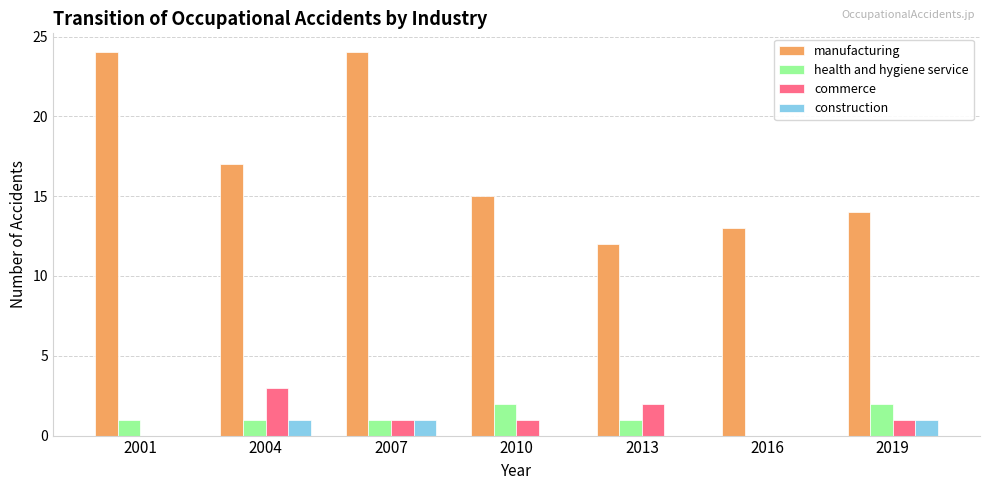

What is the total value across all series at 2004?

22